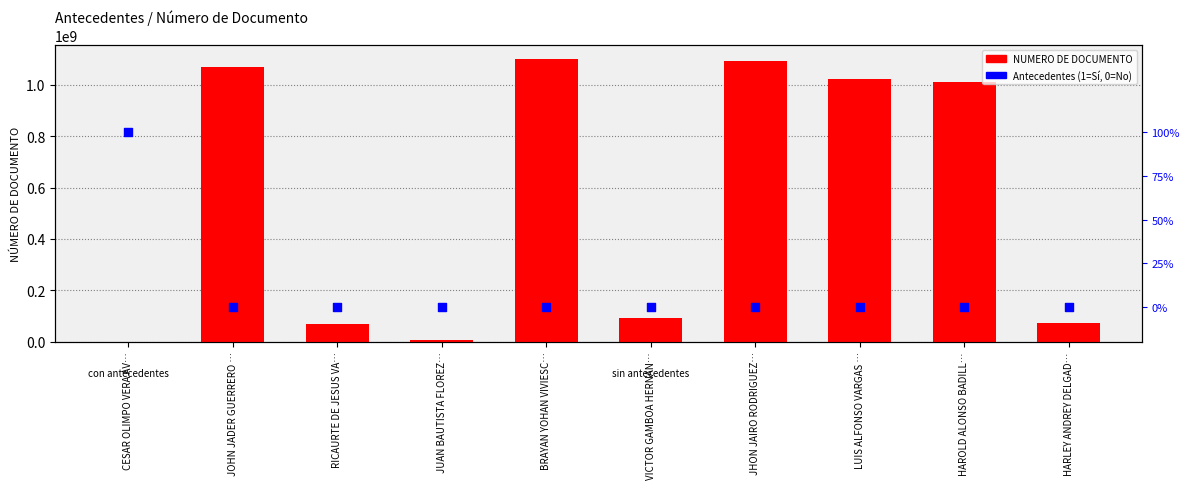

Is the value of NUMERO DE DOCUMENTO at HARLEY ANDREY DELGAD… greater than the value of Antecedentes (1=Sí, 0=No) at HAROLD ALONSO BADILL…?

Yes